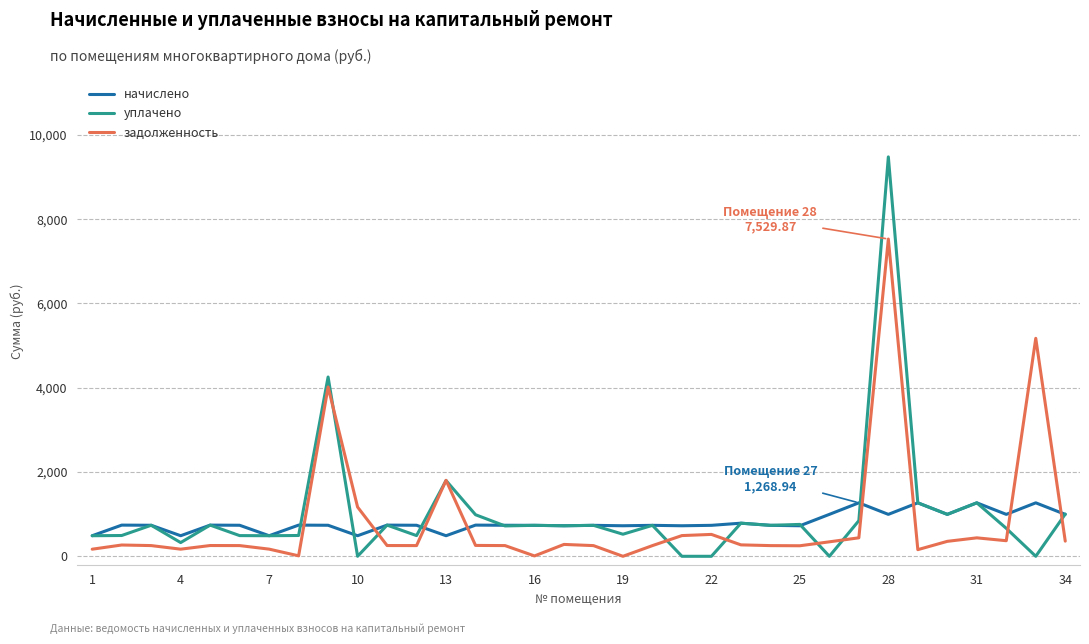

After their last crossing, which series has the higher values: начислено or задолженность?

начислено